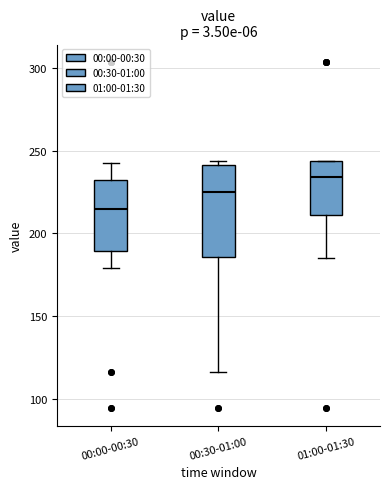

Comparing the boxes themselves (not the whiskers), which one is the tallest?

00:30-01:00